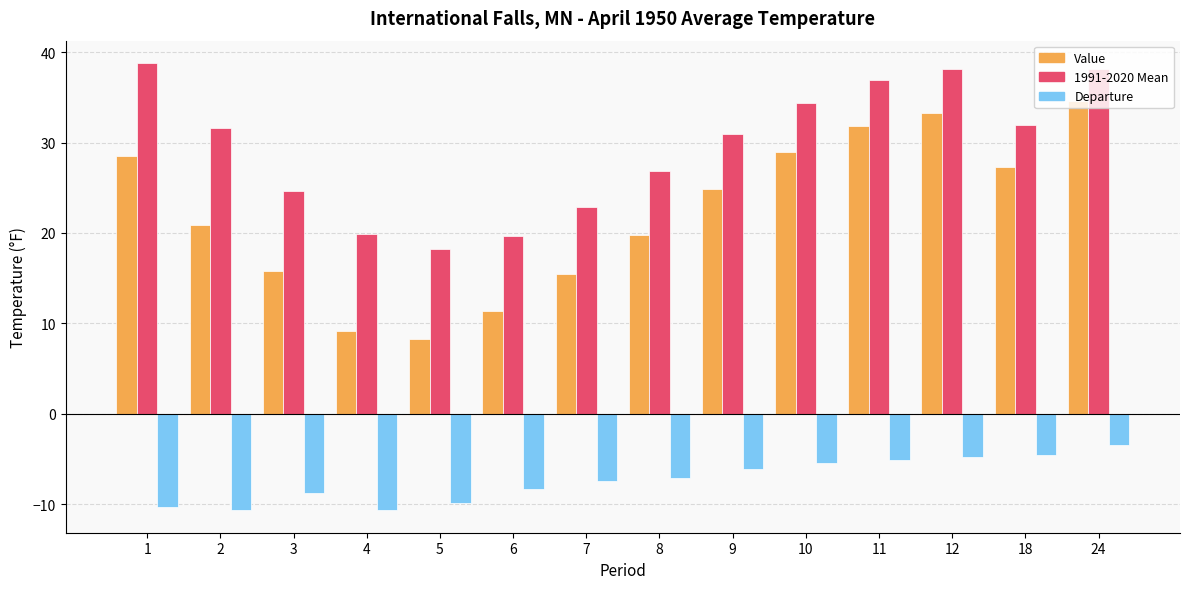

What is the minimum value for Value?

8.3